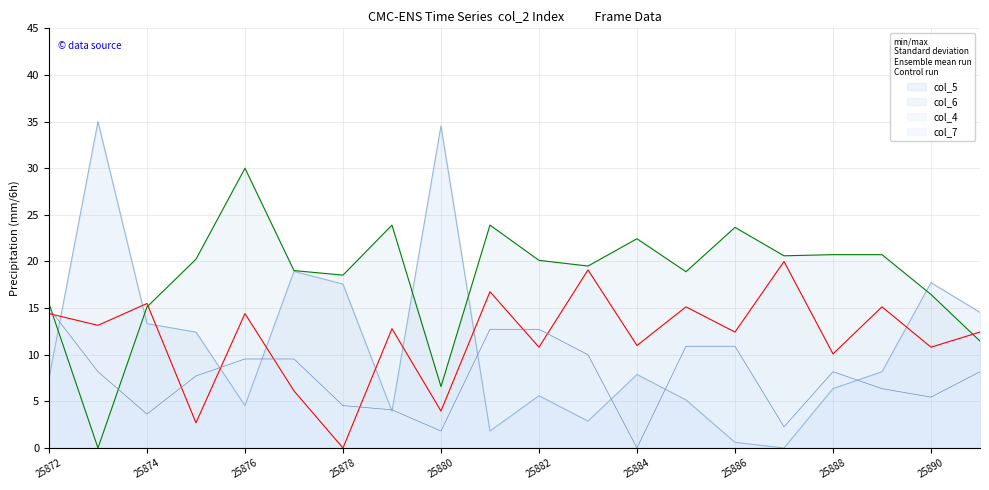

In col_5, how many points are lower than both neighbors (excluding endpoints)?

5